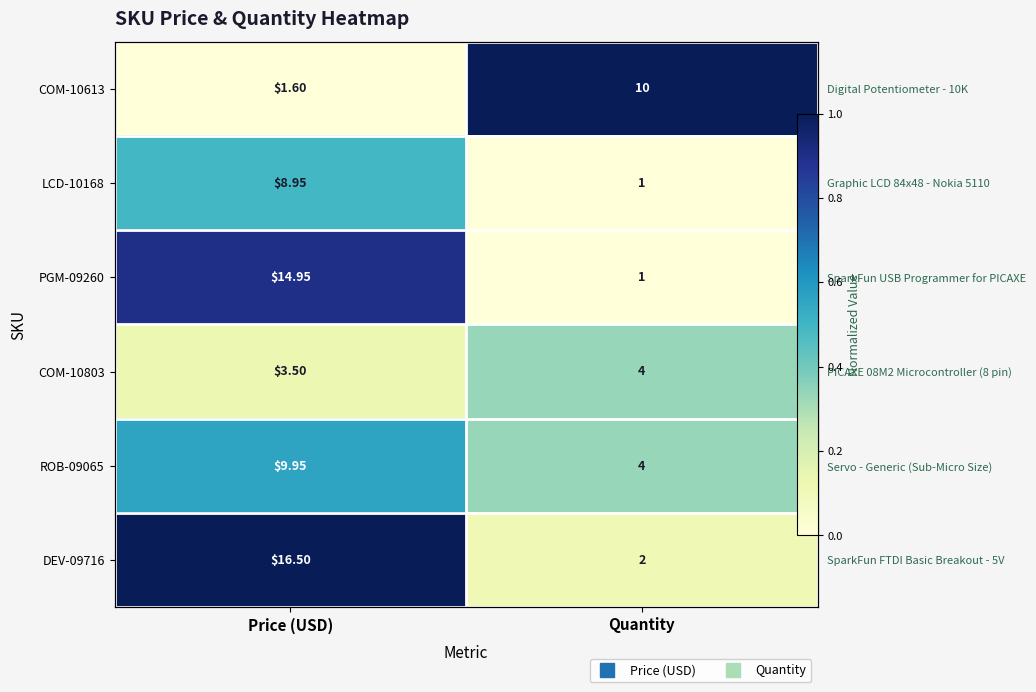

Is it true that PGM-09260 equals 0.5 at Quantity?

False